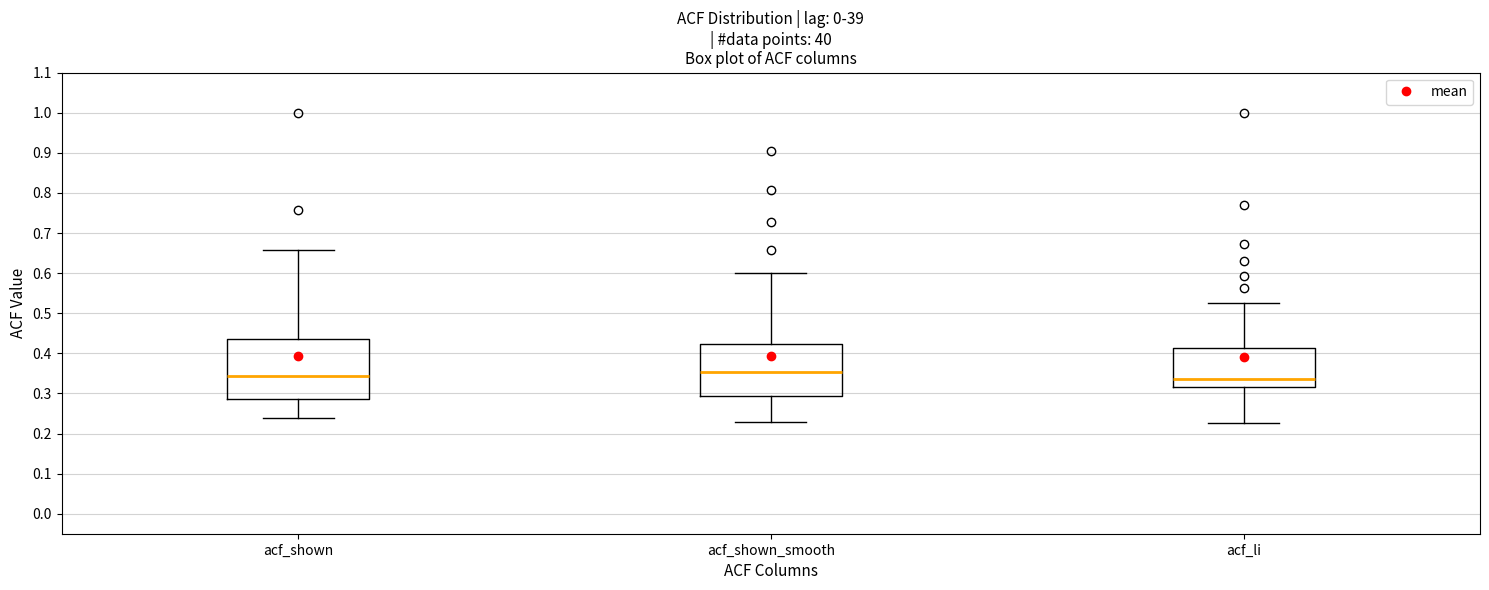

Comparing the boxes themselves (not the whiskers), which one is the tallest?

acf_shown